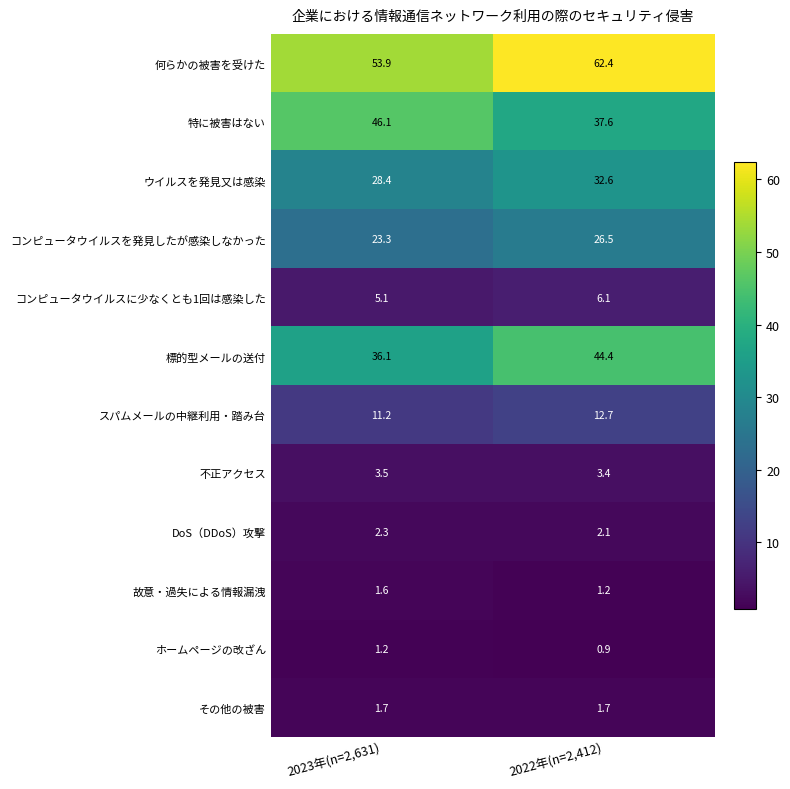

Reading left to right, extract all data points from this chart.

何らかの被害を受けた: 2023年(n=2,631)=53.9	2022年(n=2,412)=62.4
特に被害はない: 2023年(n=2,631)=46.1	2022年(n=2,412)=37.6
ウイルスを発見又は感染: 2023年(n=2,631)=28.4	2022年(n=2,412)=32.6
コンピュータウイルスを発見したが感染しなかった: 2023年(n=2,631)=23.3	2022年(n=2,412)=26.5
コンピュータウイルスに少なくとも1回は感染した: 2023年(n=2,631)=5.1	2022年(n=2,412)=6.1
標的型メールの送付: 2023年(n=2,631)=36.1	2022年(n=2,412)=44.4
スパムメールの中継利用・踏み台: 2023年(n=2,631)=11.2	2022年(n=2,412)=12.7
不正アクセス: 2023年(n=2,631)=3.5	2022年(n=2,412)=3.4
DoS（DDoS）攻撃: 2023年(n=2,631)=2.3	2022年(n=2,412)=2.1
故意・過失による情報漏洩: 2023年(n=2,631)=1.6	2022年(n=2,412)=1.2
ホームページの改ざん: 2023年(n=2,631)=1.2	2022年(n=2,412)=0.9
その他の被害: 2023年(n=2,631)=1.7	2022年(n=2,412)=1.7